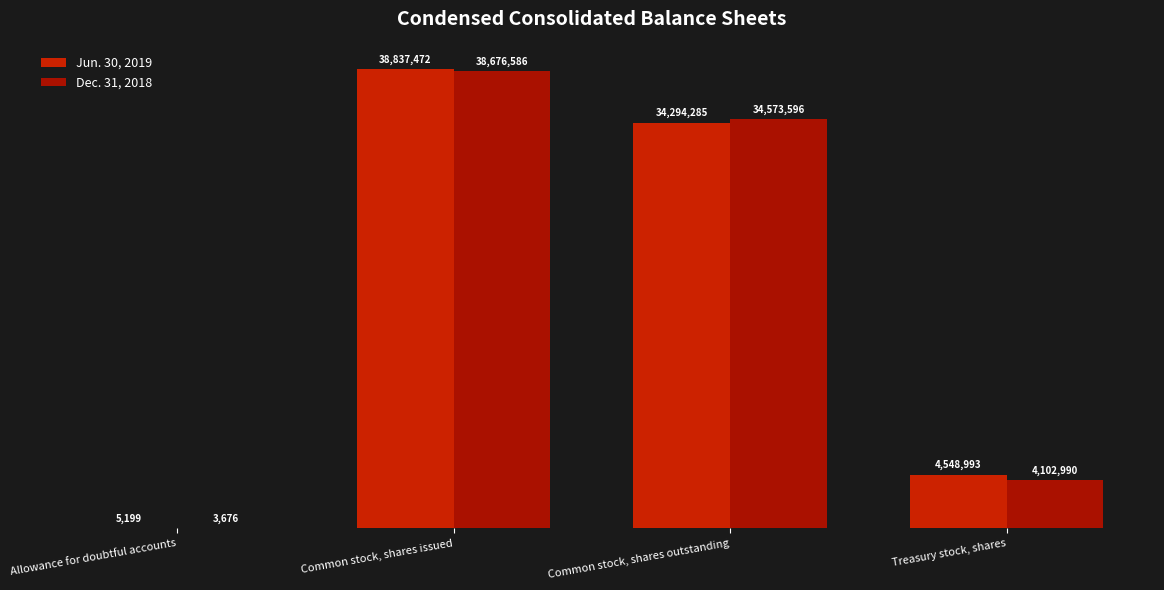

What are all the series names shown in the legend?

Jun. 30, 2019, Dec. 31, 2018